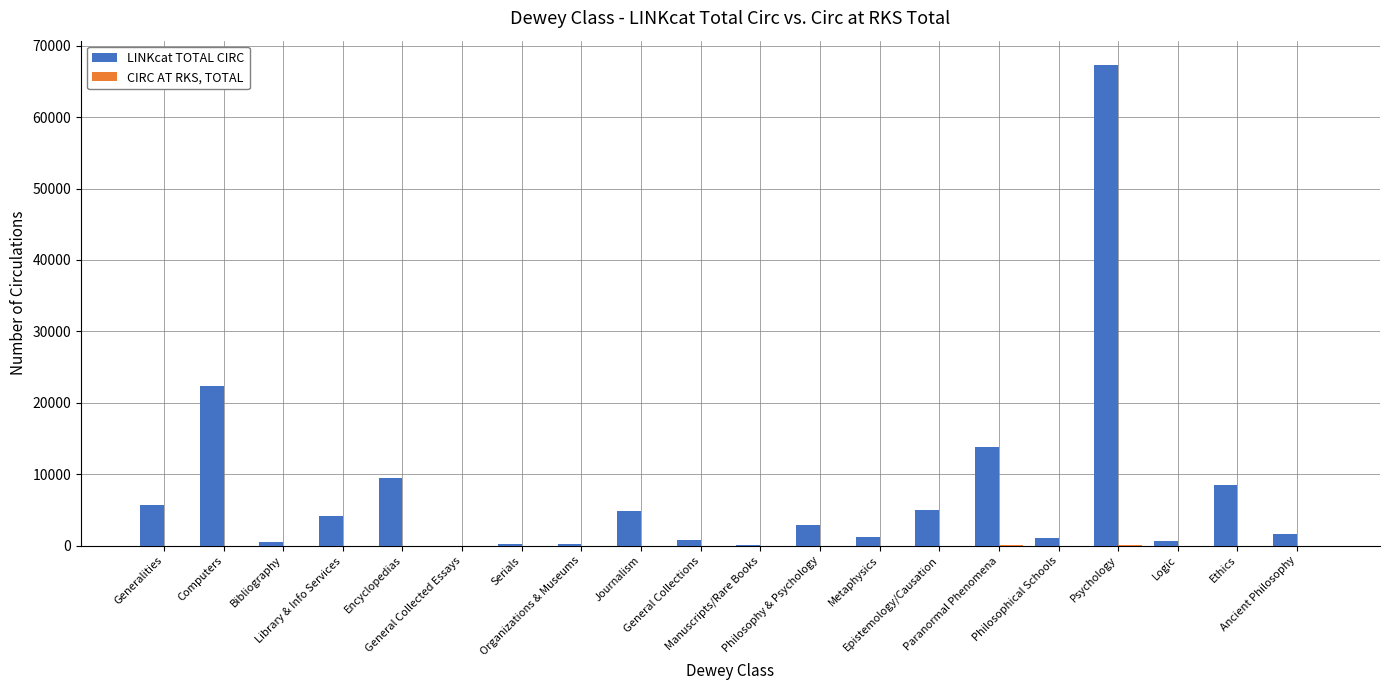

Where is LINKcat TOTAL CIRC nearest to the value 33676?

Computers